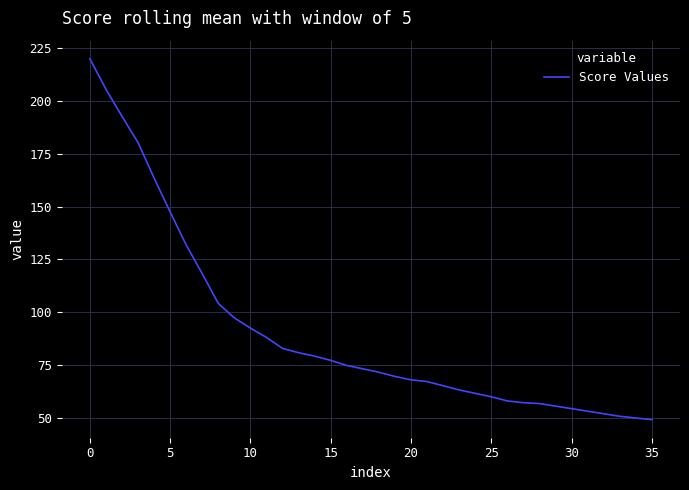

What is the greatest value displayed?

219.8